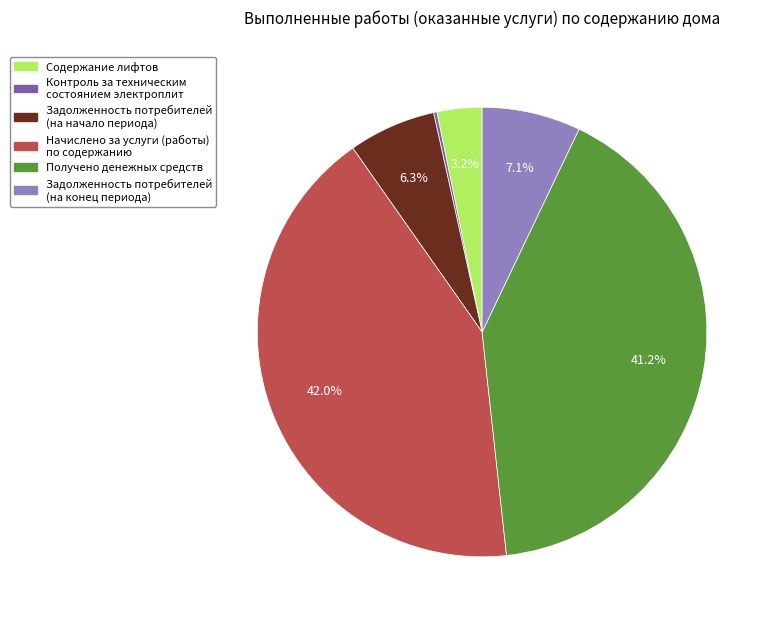

Is the sum of Задолженность потребителей (на начало периода) and Задолженность потребителей (на конец периода) greater than half?

No